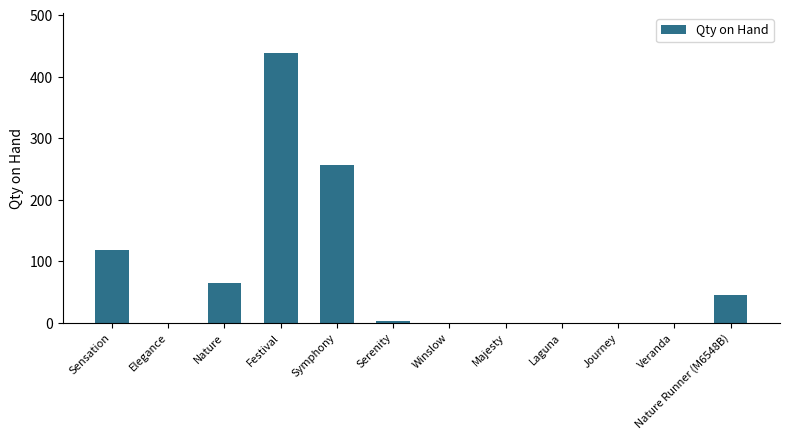

Reading left to right, extract all data points from this chart.

119	0	65	438	257	3	0	0	0	0	0	45